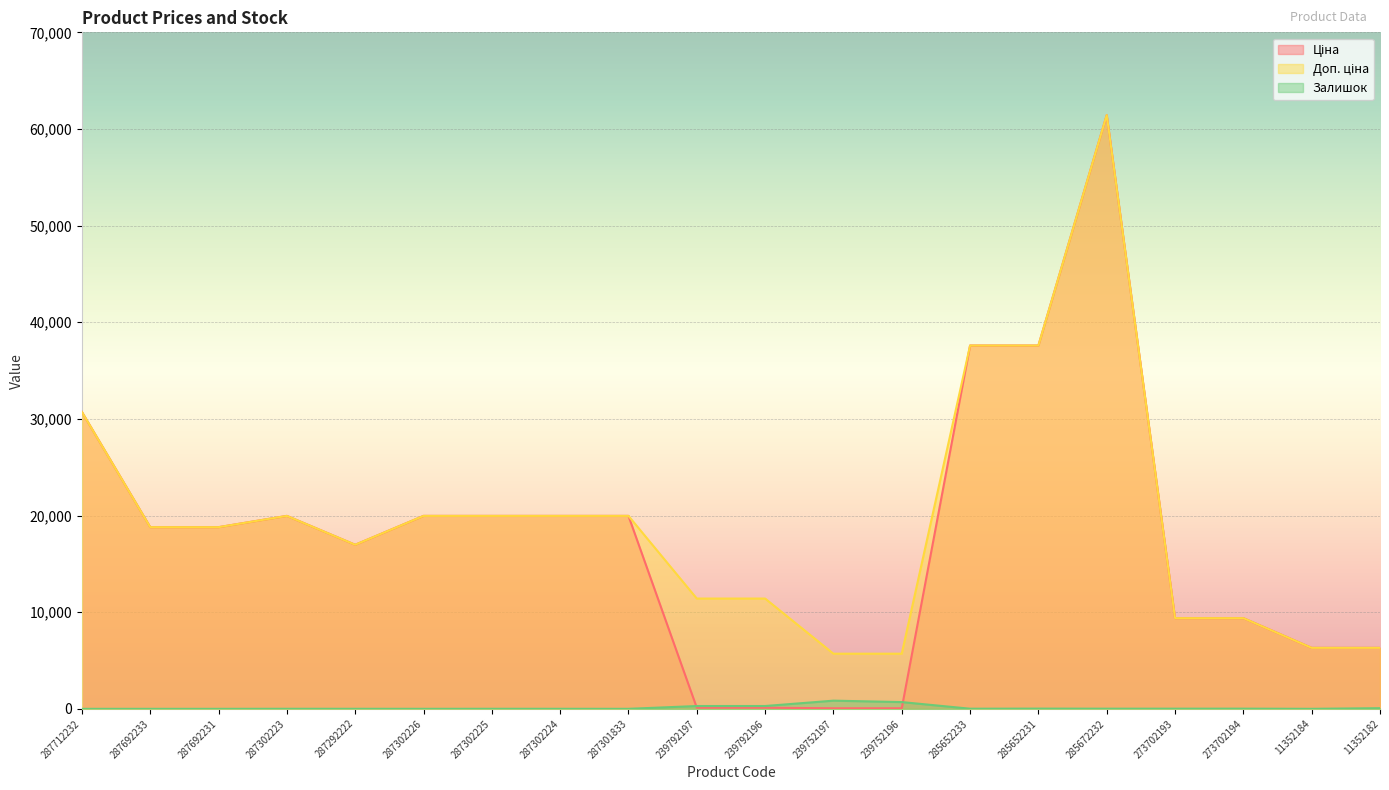

At how many categories does at least one series exceed 53842?

1